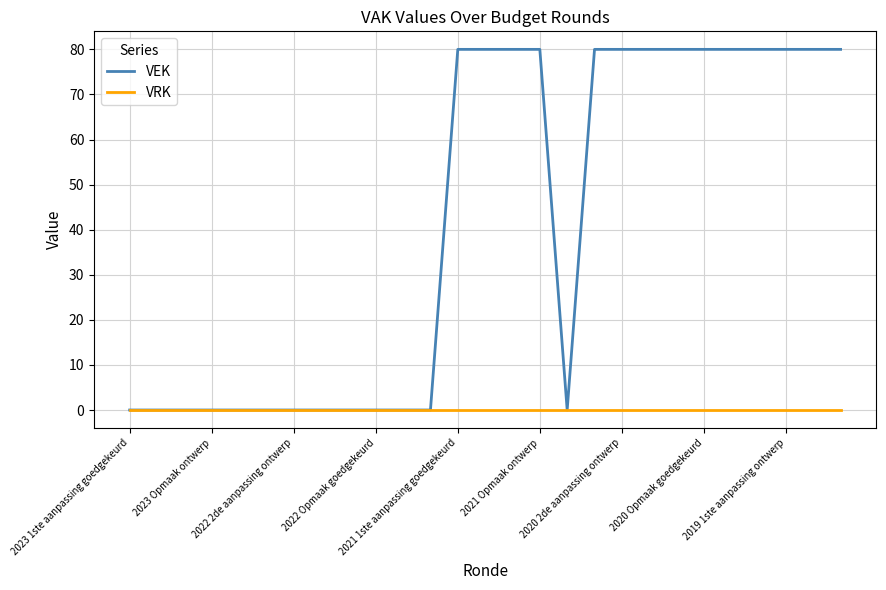

Rank the series by their maximum value, from highest to lowest.

VEK, VRK